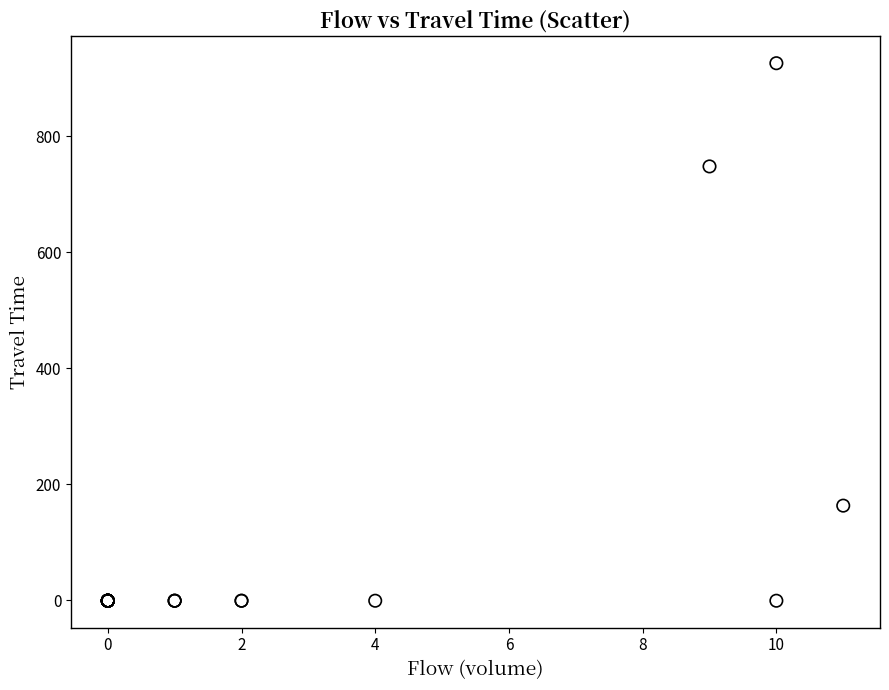

What Y value in the scatter plot is closest to 462?

748